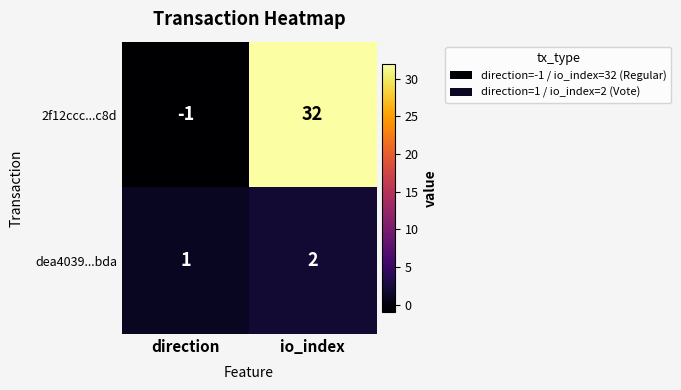

Which series has the largest total across all categories?

2f12ccc...c8d